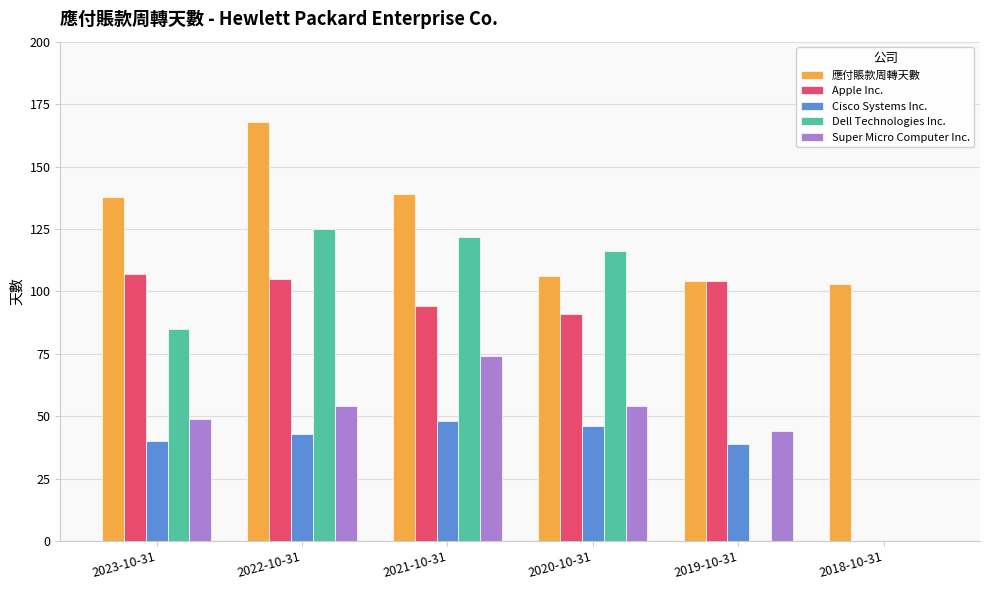

What is the sum of the Super Micro Computer Inc. values at 2018-10-31 and 2022-10-31?

54